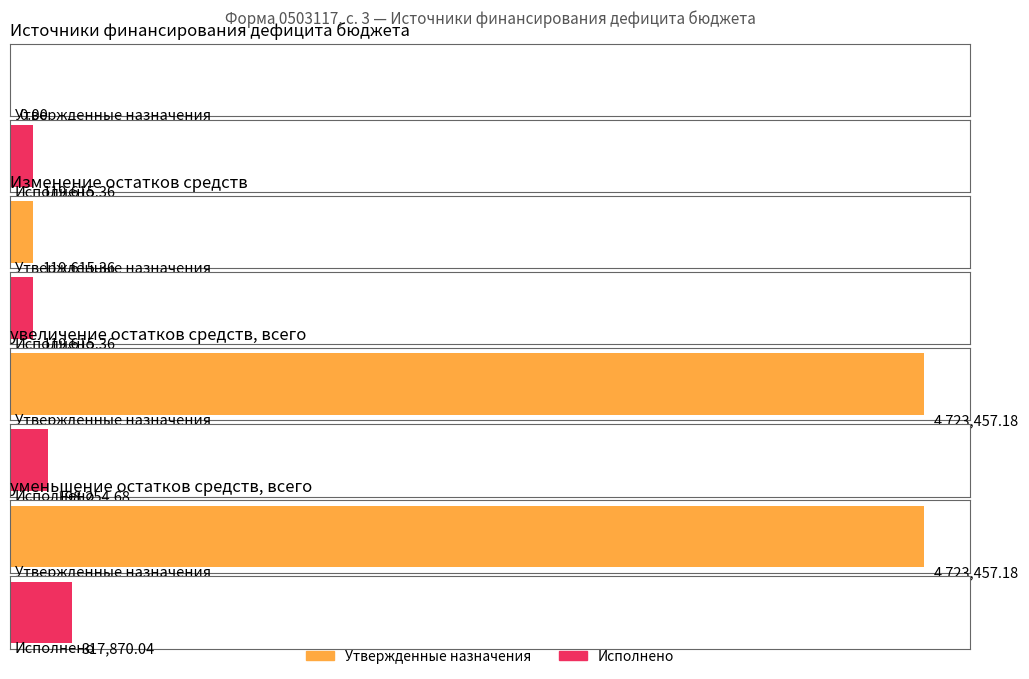

Rank the series at Источники финансирования дефицита бюджета from highest to lowest value.

Исполнено, Утвержденные бюджетные назначения